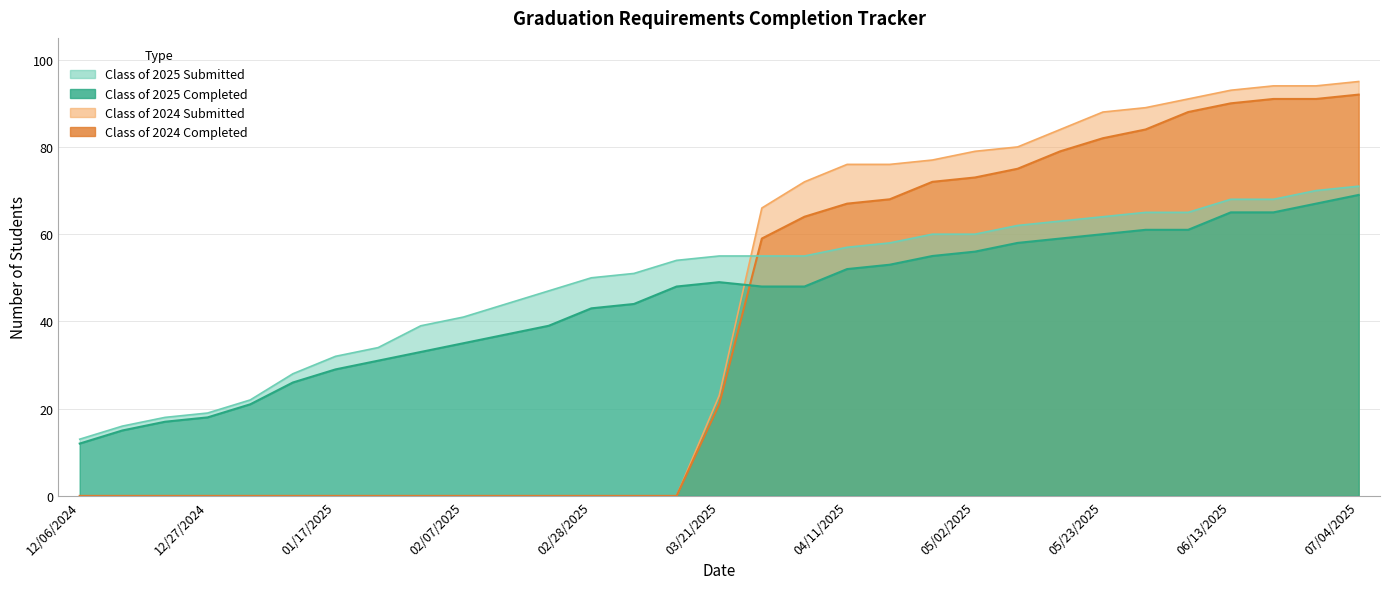

The value of Class of 2024 Completed at 02/14/2025 is 0. True or false?

True